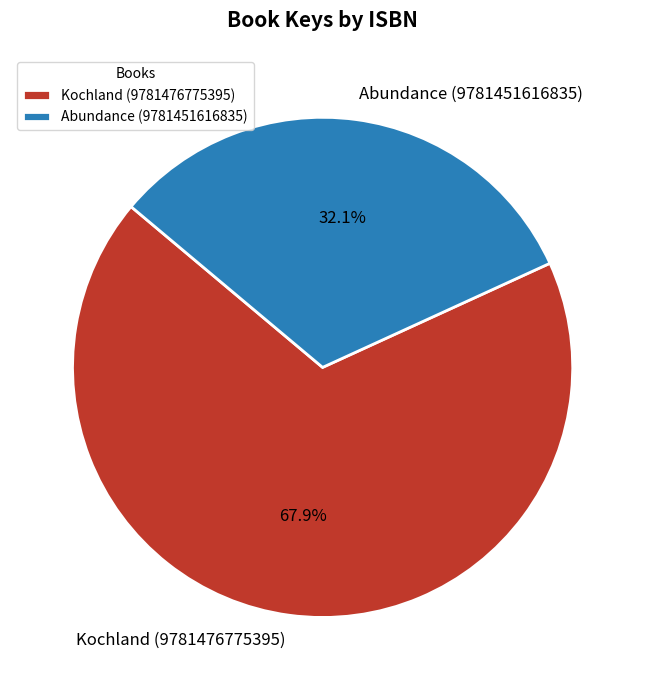

Which slice is the largest?

Kochland (9781476775395)